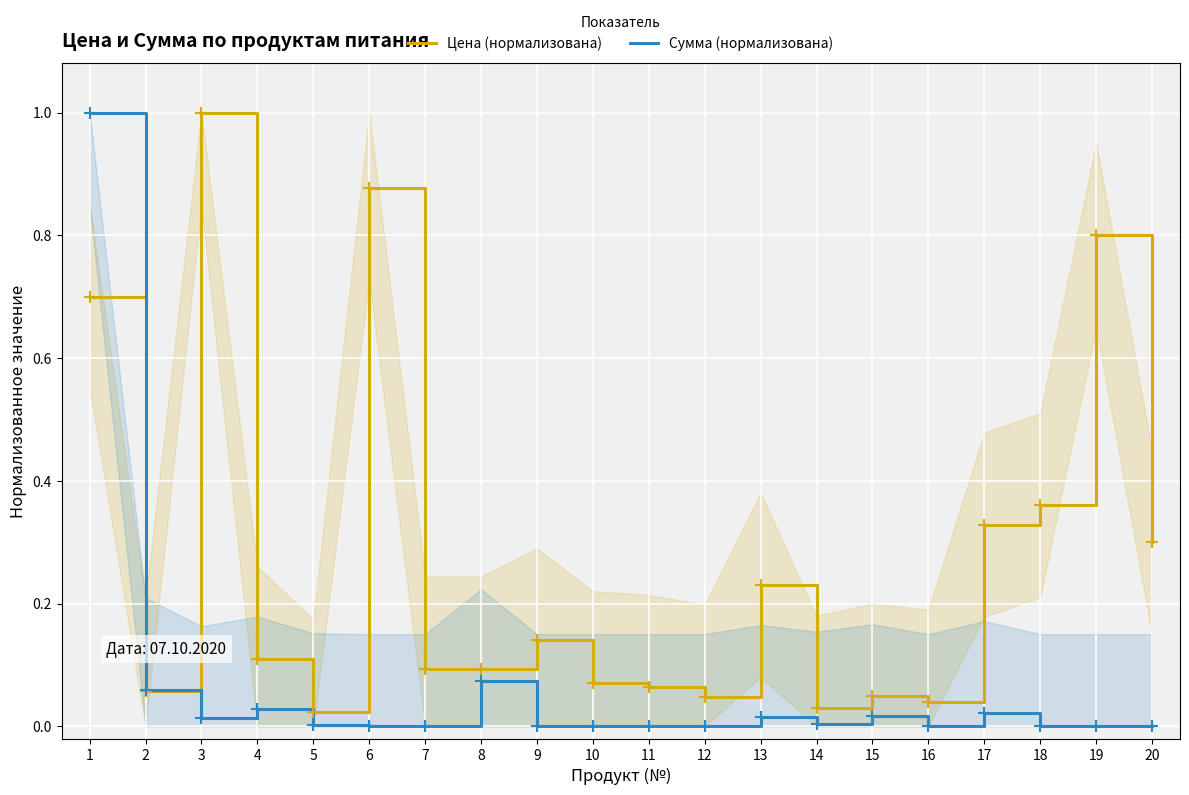

True or false: Сумма (нормализована) has more than 1 points higher than both neighbors.

True